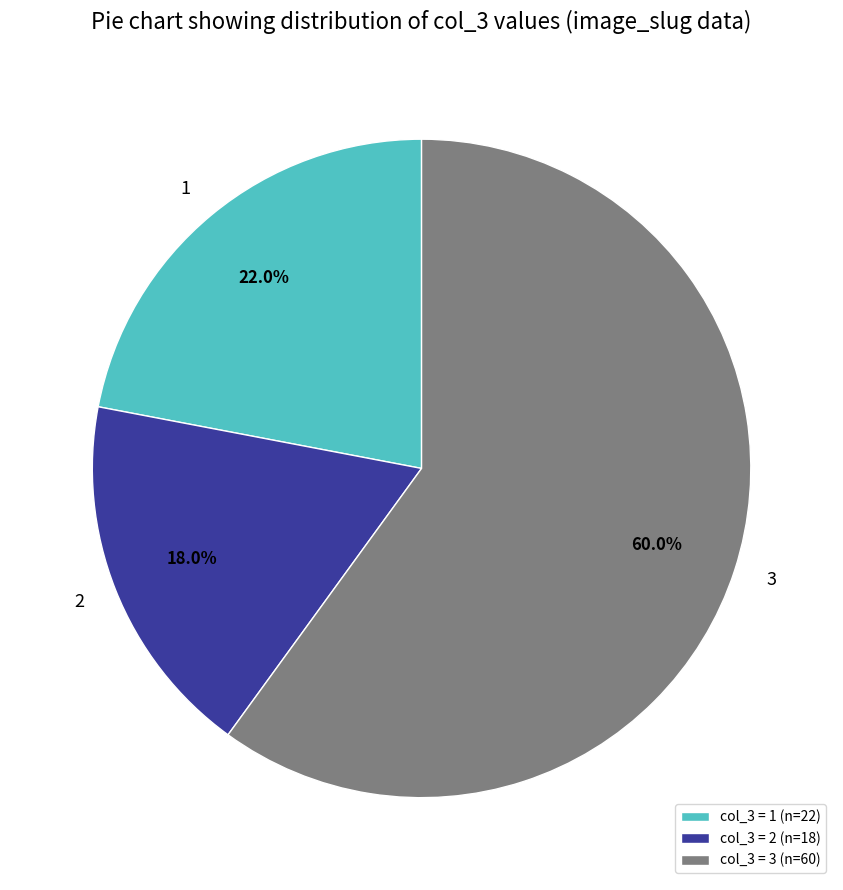

Rank the categories by value from highest to lowest.

col_3 = 3 (n=60), col_3 = 1 (n=22), col_3 = 2 (n=18)